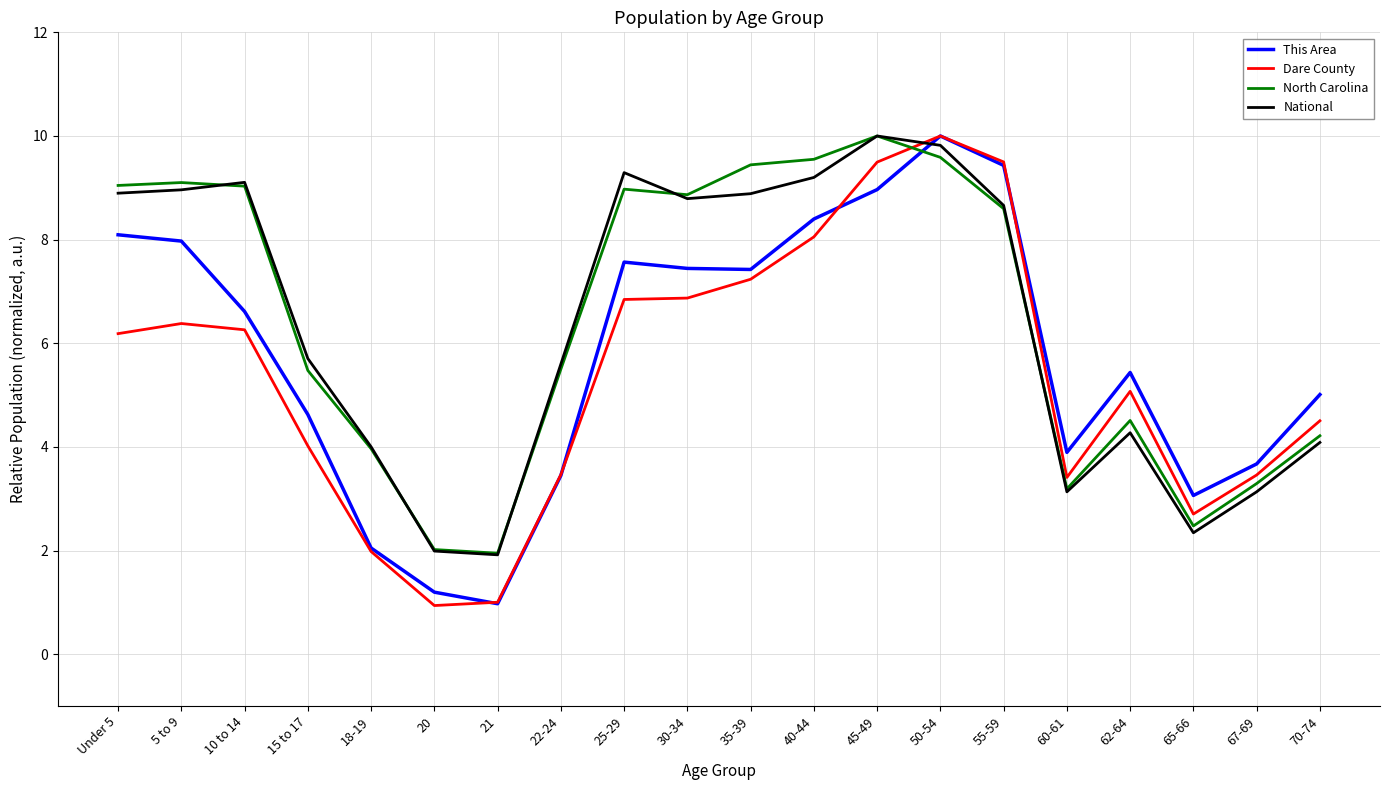

True or false: National has a value of 14.8 at 10 to 14.

False